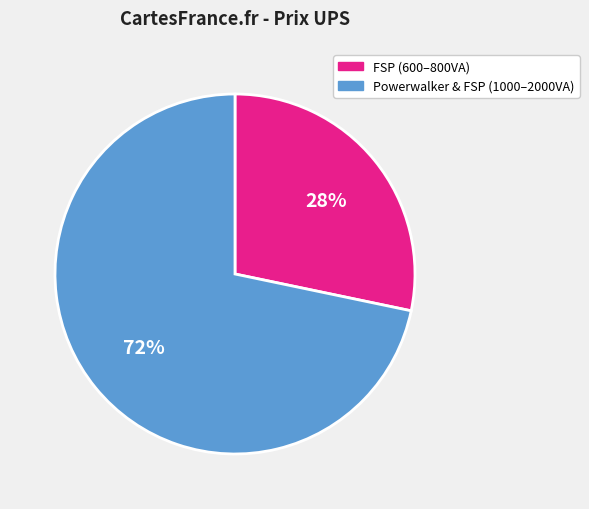

What is the smallest slice in the pie chart?

FSP (600–800VA)